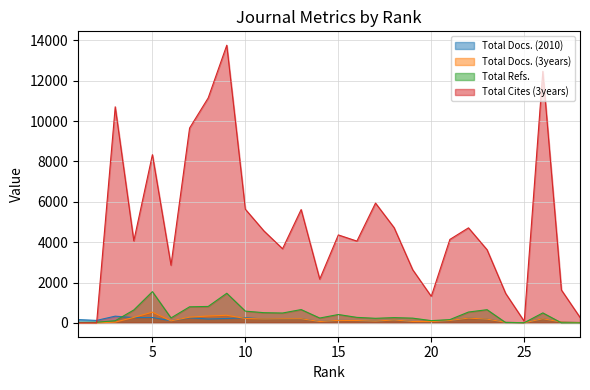

What is the sum of the Total Docs. (2010) values at 6 and 13?

309